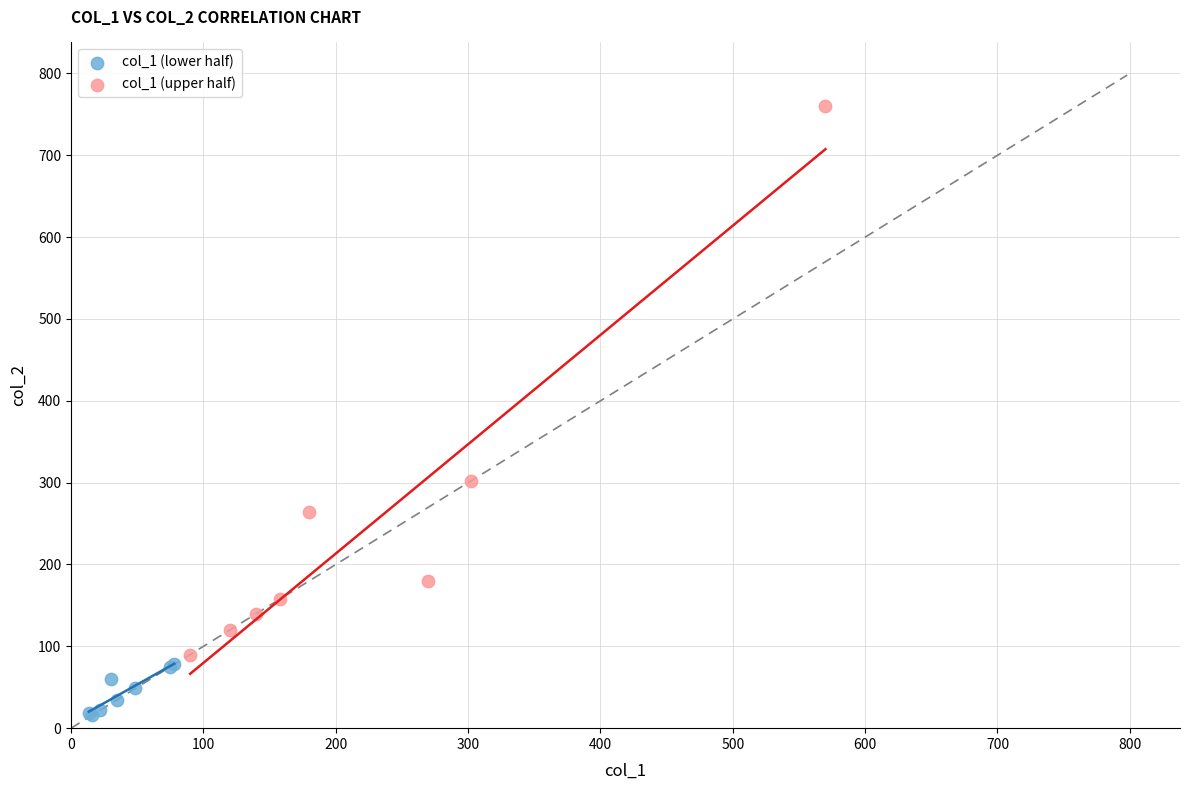

What are all the series names shown in the legend?

col_1 (lower half), col_1 (upper half)